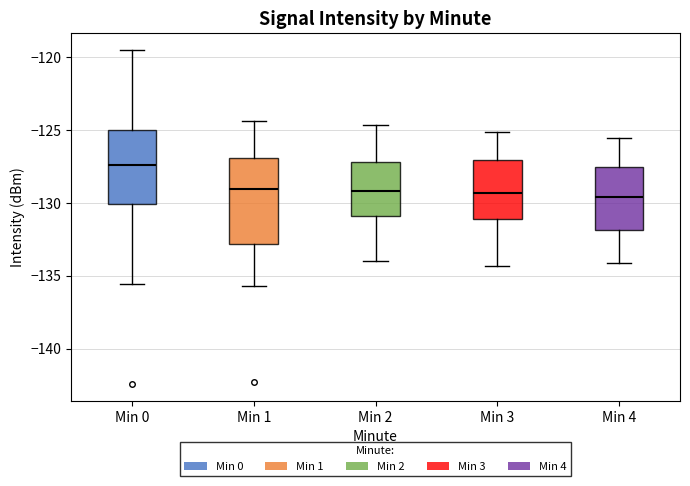

Reading left to right, transcribe this box plot: for each box, give where its median line is, the range the box spans, and where its two whiskers end, as read against the y-axis. The values are not printed on the chart, so give them approximately, as read against the axis.

Min 0: median -127.5, box -130.0 to -125.0, whiskers -135.5 to -119.5
Min 1: median -129.0, box -133.0 to -127.0, whiskers -135.5 to -124.5
Min 2: median -129.0, box -131.0 to -127.0, whiskers -134.0 to -124.5
Min 3: median -129.5, box -131.0 to -127.0, whiskers -134.5 to -125.0
Min 4: median -129.5, box -132.0 to -127.5, whiskers -134.0 to -125.5